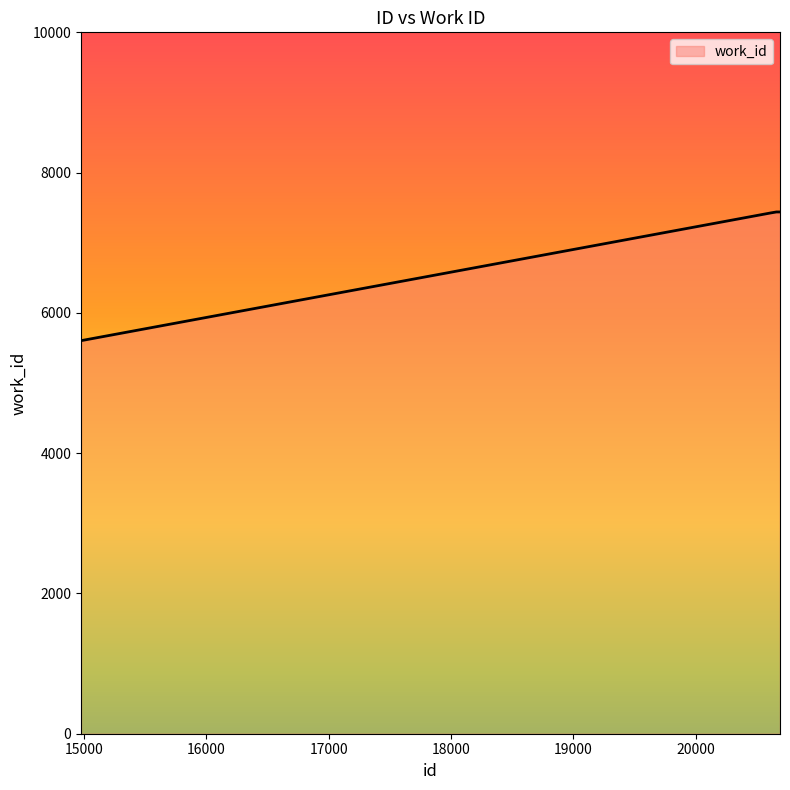

What is the difference between the second highest and minimum values?

1835